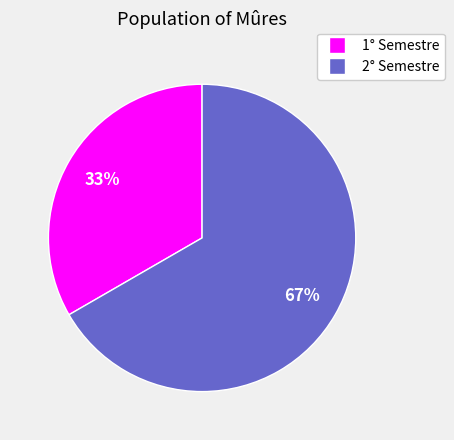

What is the largest slice in the pie chart?

2° Semestre